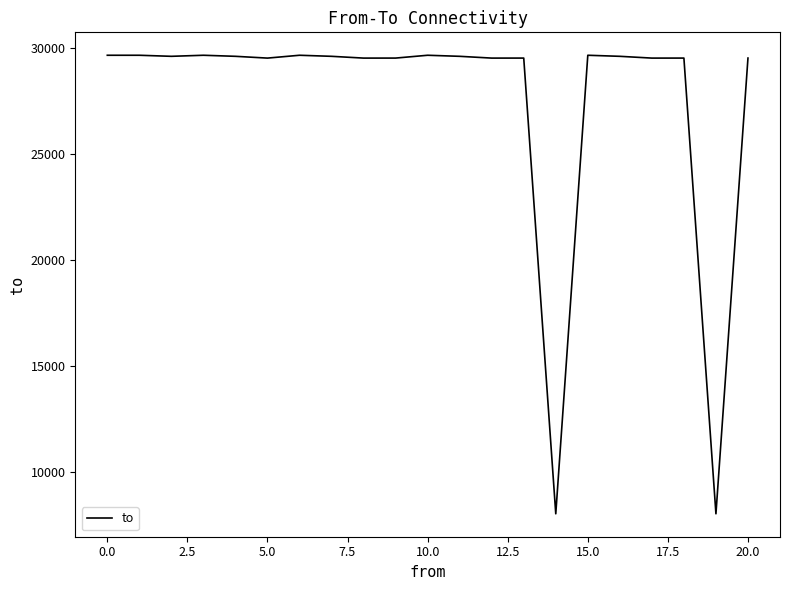

What is the minimum value shown in the chart?

8008